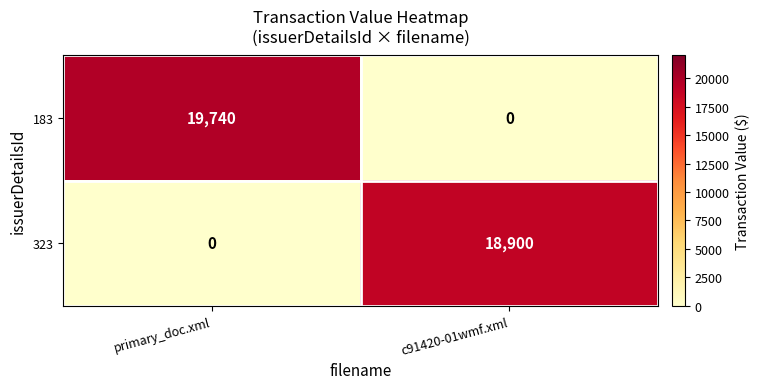

At which category is the sum across all series the highest?

primary_doc.xml